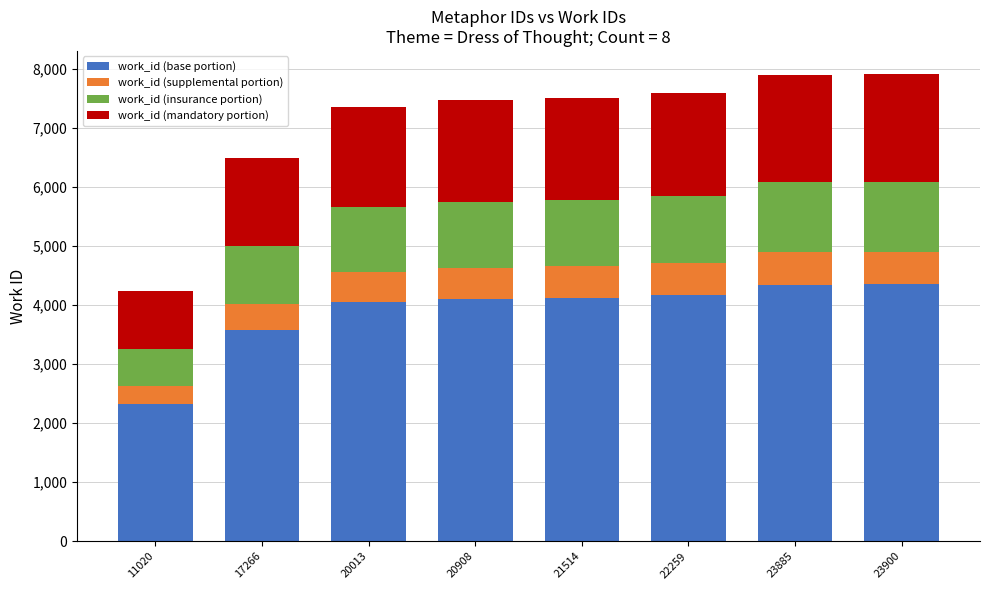

What is the total value across all series at 20908?

7471.0